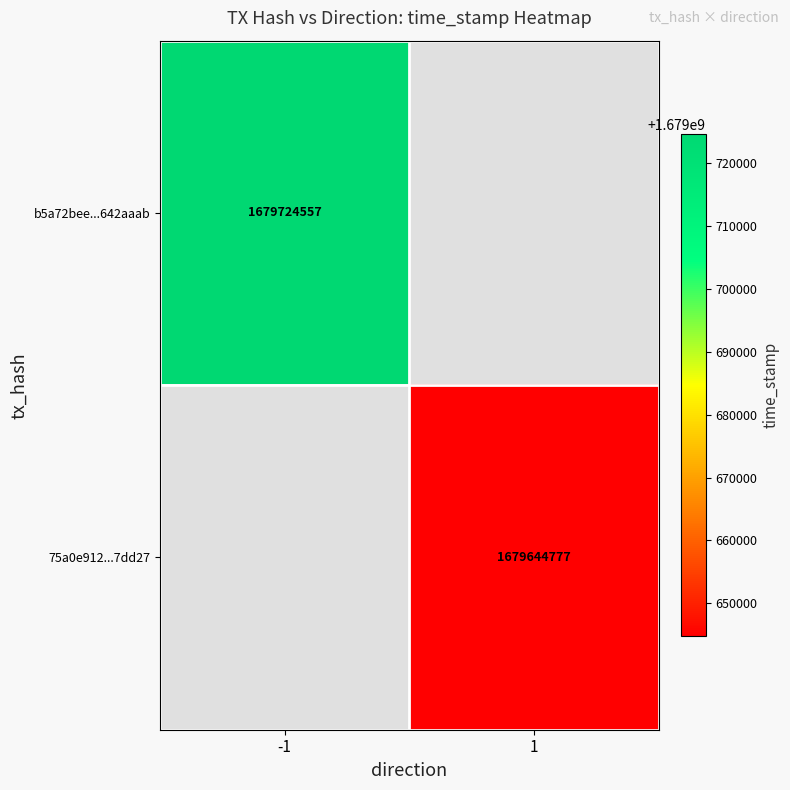

Is it true that 75a0e912...7dd27 equals 1679644777 at 1?

True